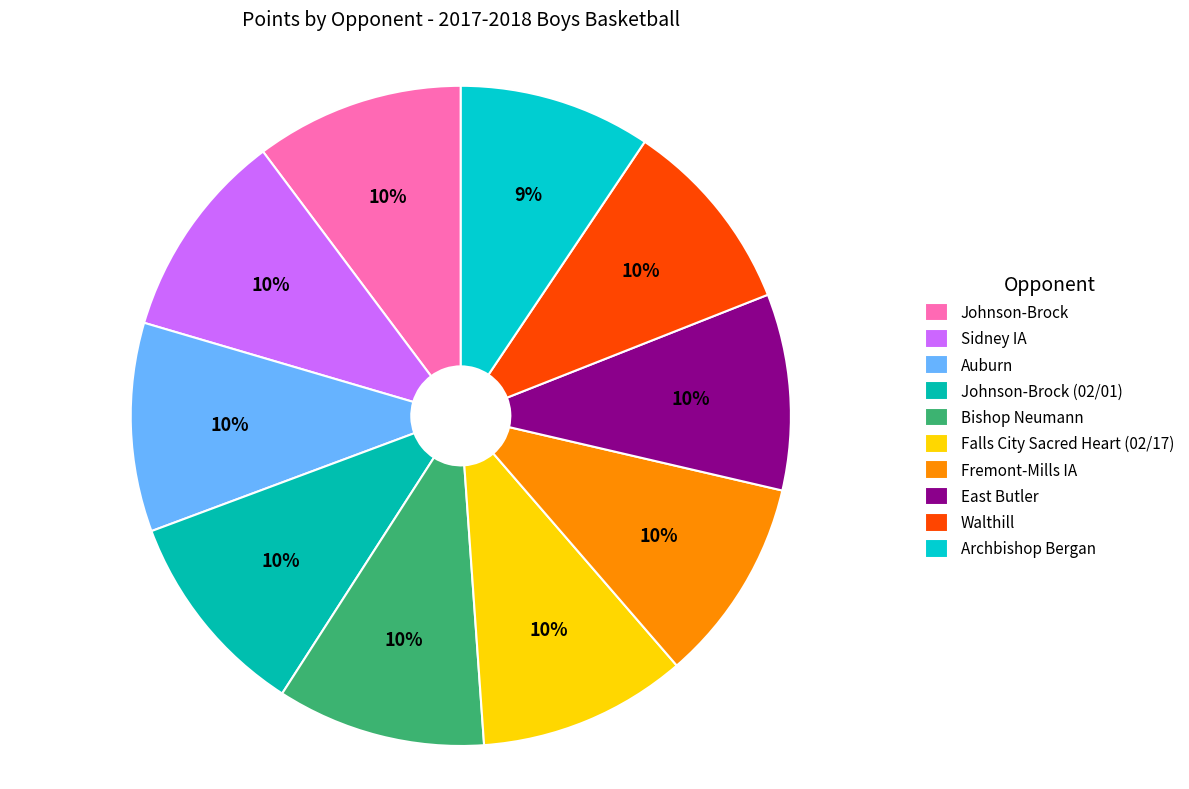

Count the number of slices in the pie.

10